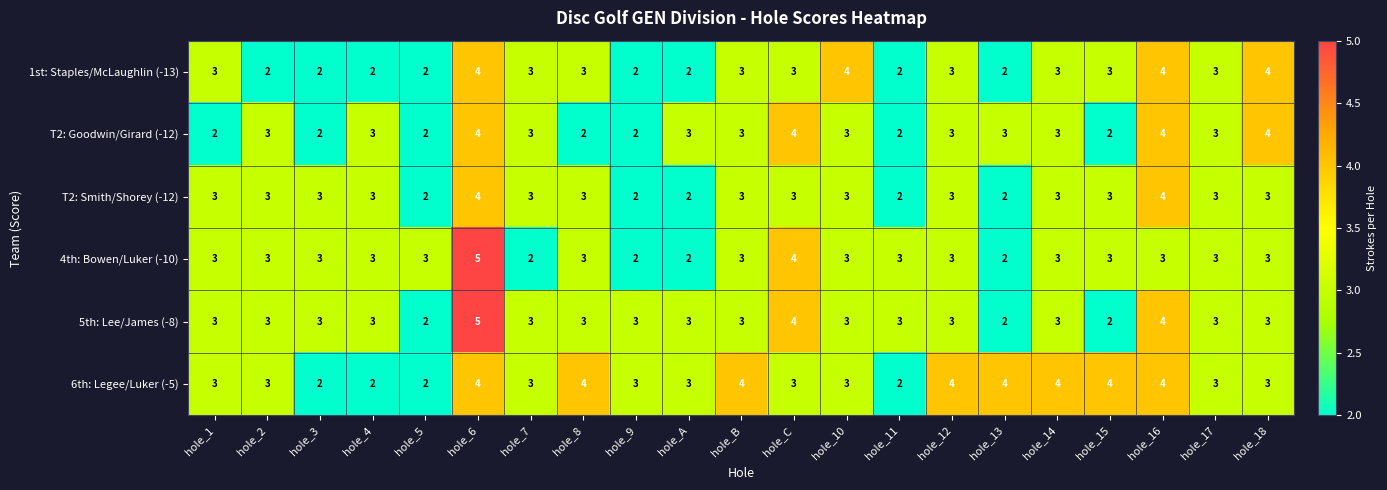

What is the maximum value shown in the chart?

5